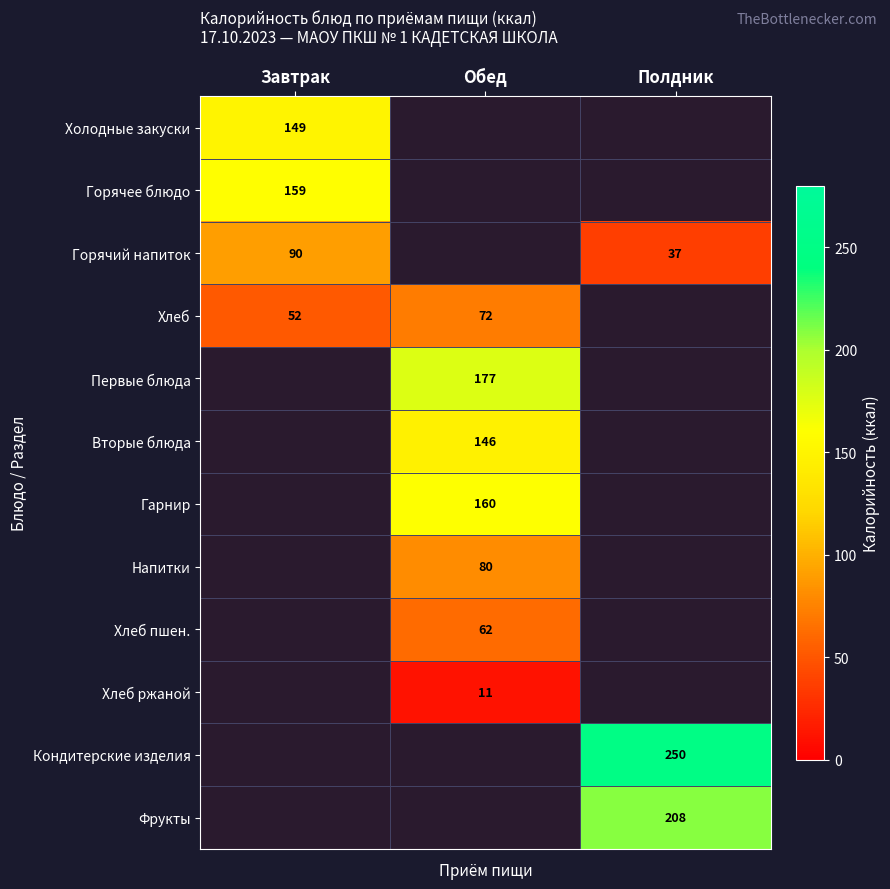

Is it true that Горячий напиток equals 37 at Полдник?

True